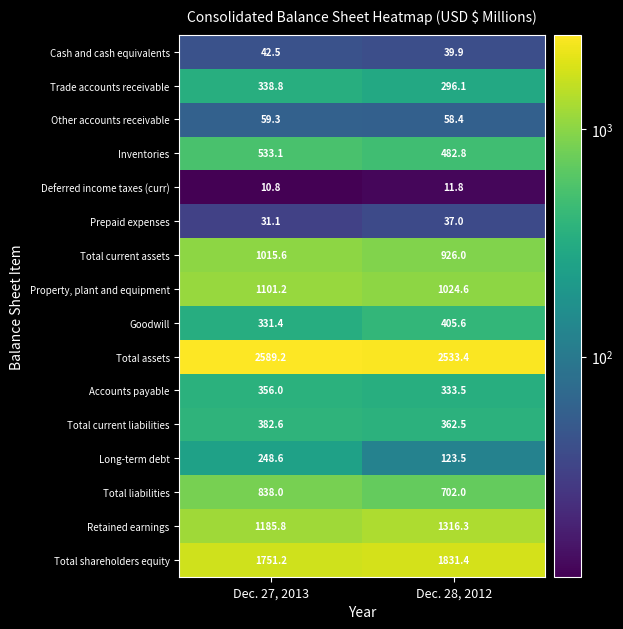

What is the difference between the Total liabilities values at Dec. 27, 2013 and Dec. 28, 2012?

136.0